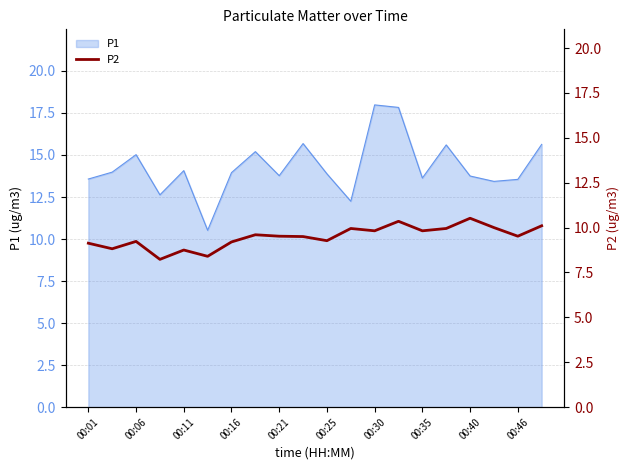

What is the lowest value of the P1 series?

10.5